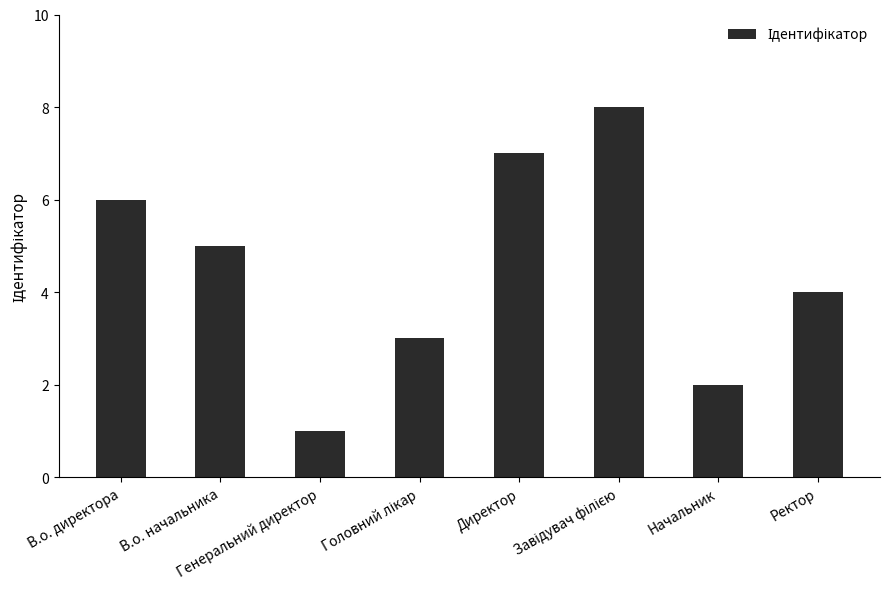

How many data points does each series have?

8